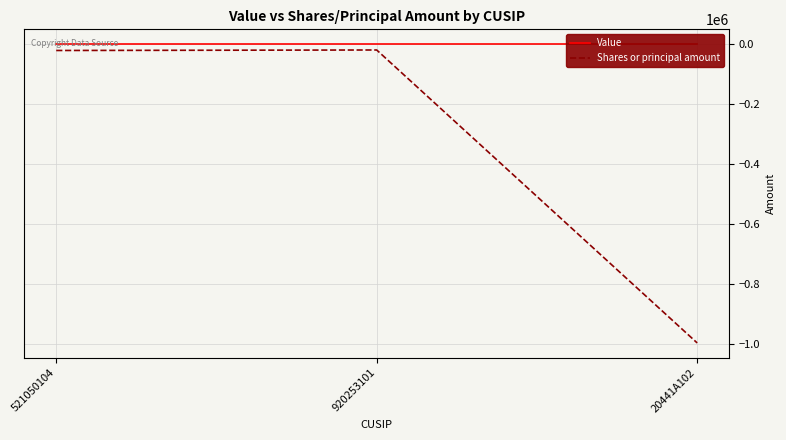

How many lines are shown in the chart?

2